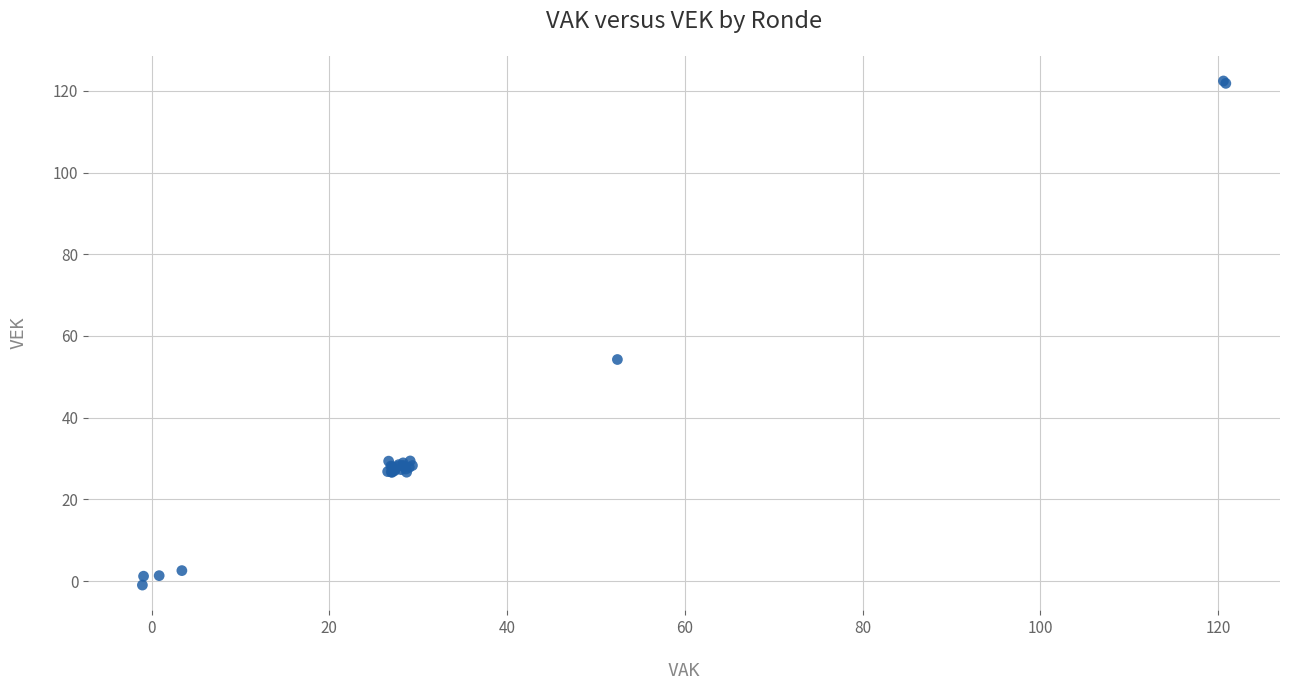

What Y value in the scatter plot is closest to 60?

54.2